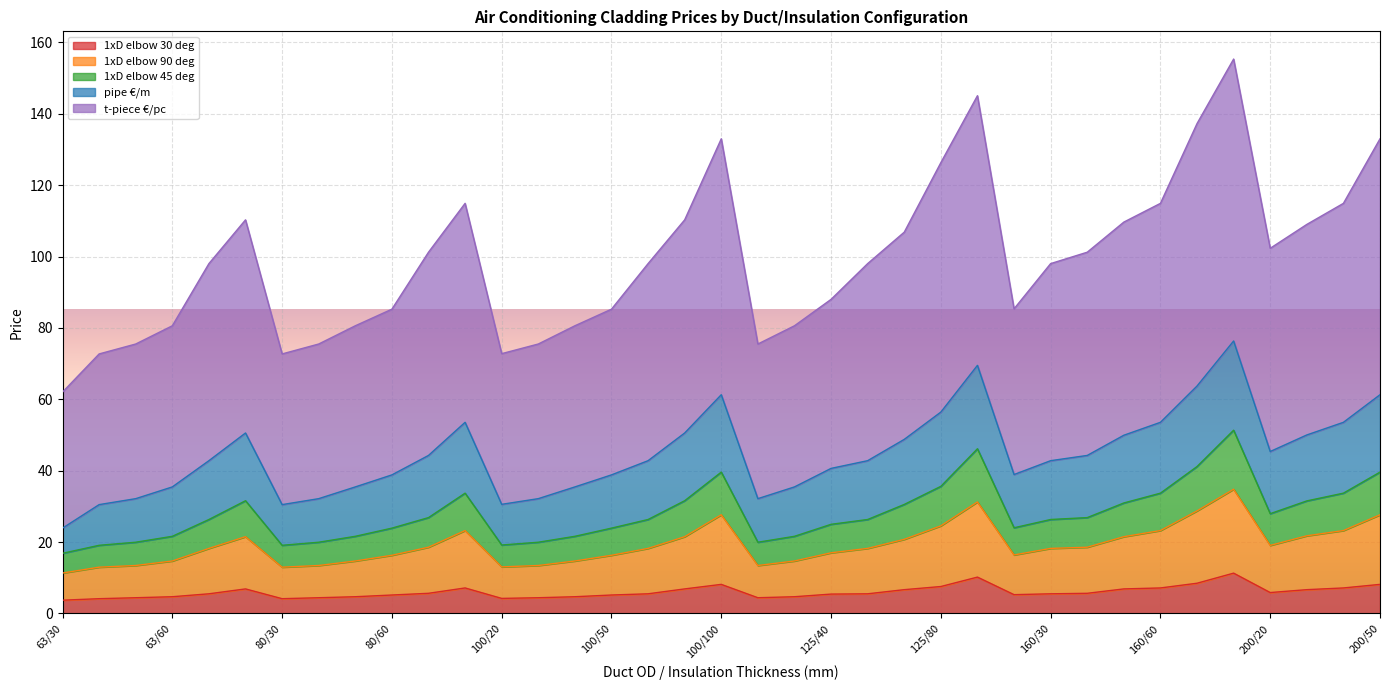

Is the value of 1xD elbow 45 deg at 63/100 greater than the value of 1xD elbow 90 deg at 125/80?

Yes